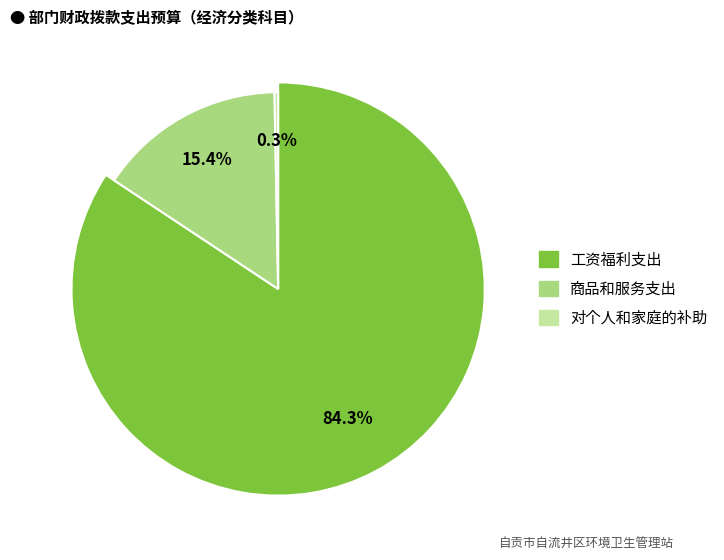

How many segments does this pie chart have?

3